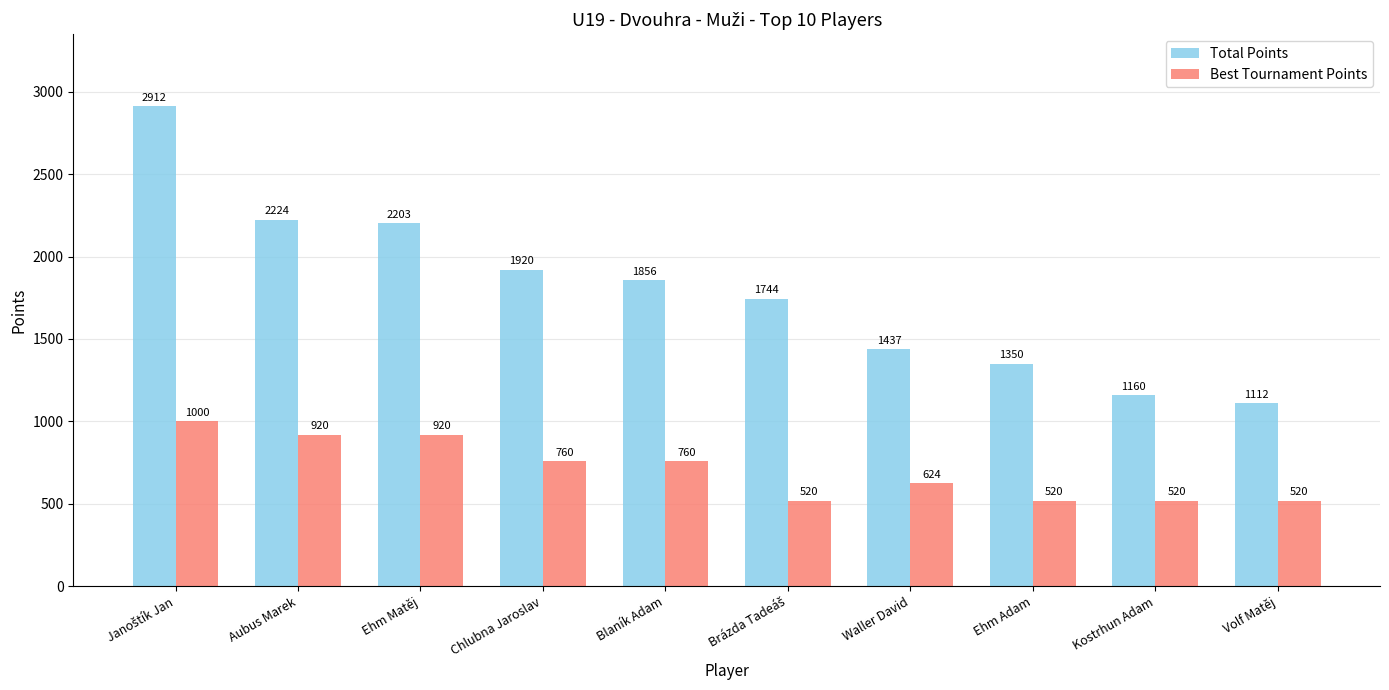

Reading left to right, extract all data points from this chart.

Total Points: 2912	2224	2203	1920	1856	1744	1437	1350	1160	1112
Best Tournament Points: 1000	920	920	760	760	520	624	520	520	520